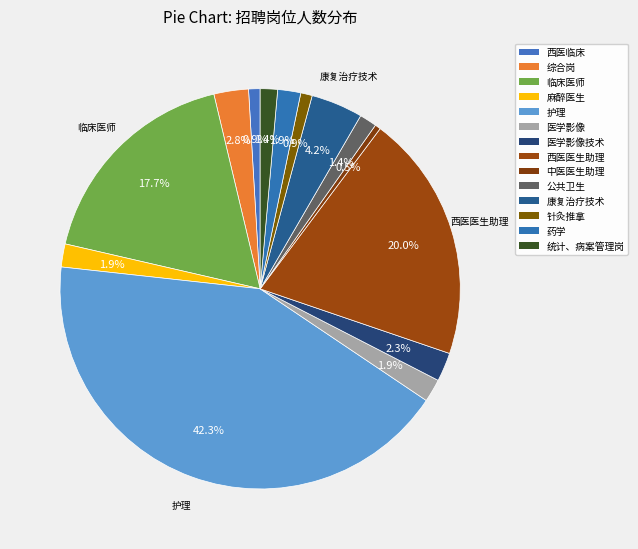

Count the number of slices in the pie.

14